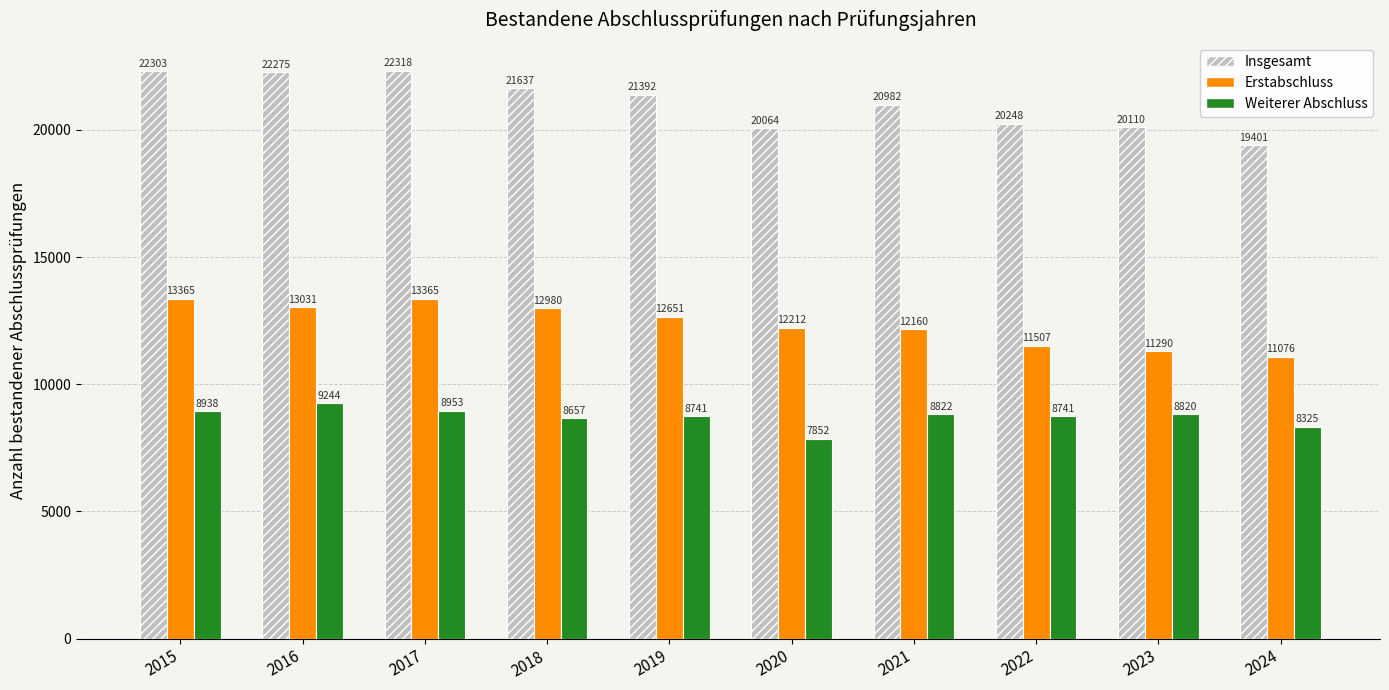

Which series has the largest total across all categories?

Insgesamt